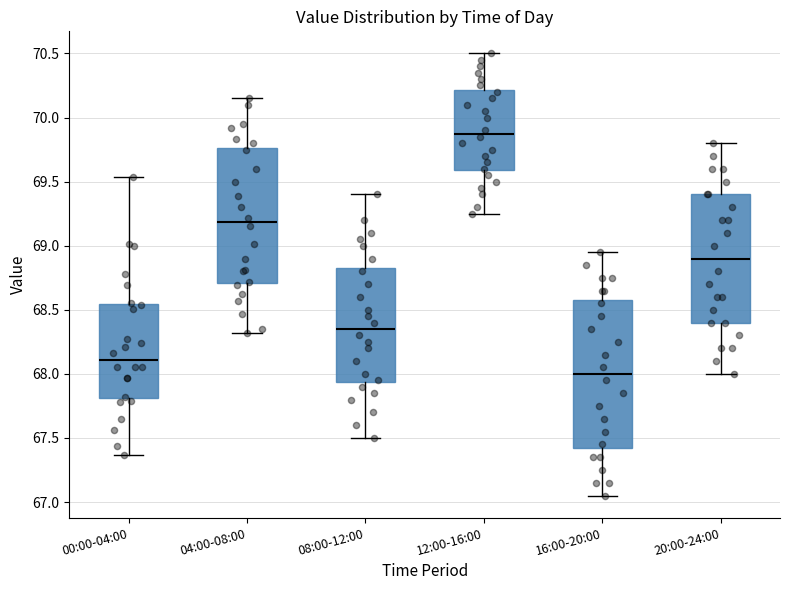

Where does the median line of the box for 16:00-20:00 sit on the y-axis? The values are not printed on the chart, so give them approximately, as read against the axis.

68.00